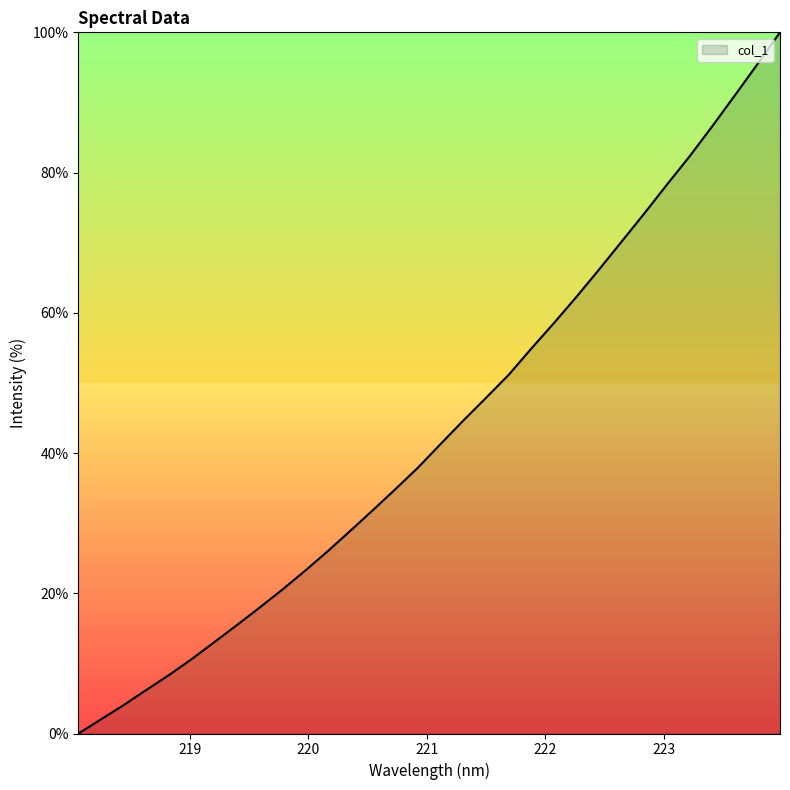

What is the maximum value shown in the chart?

100.0